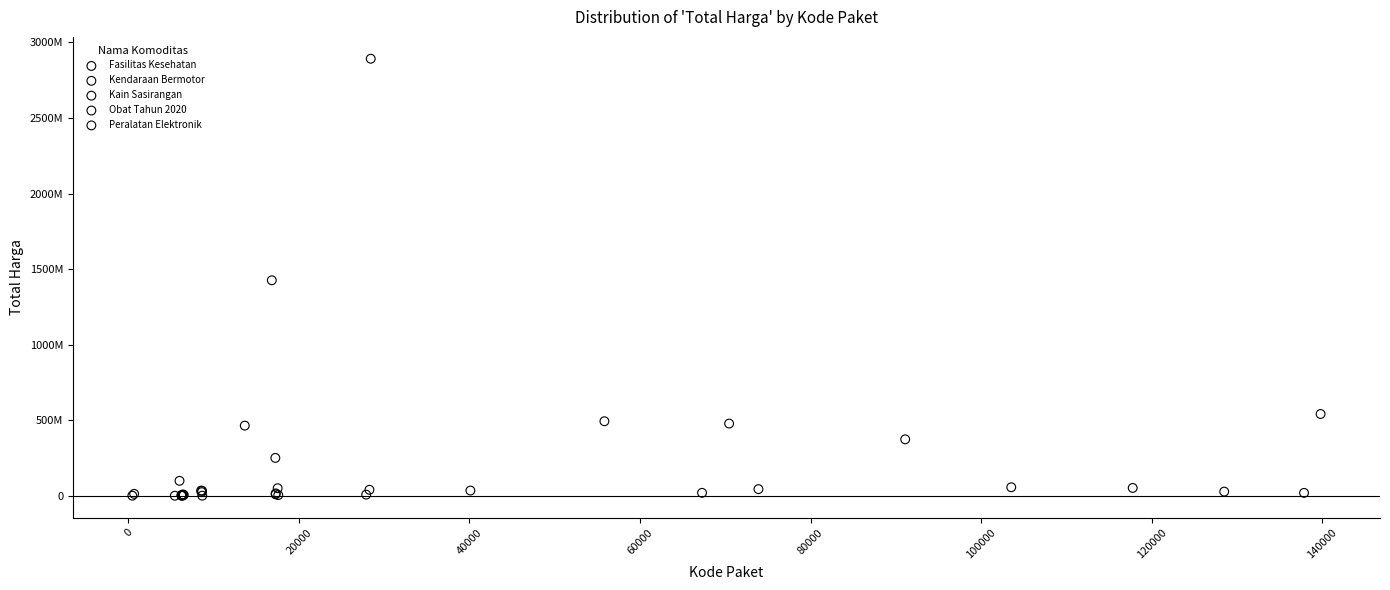

What are all the series names shown in the legend?

Fasilitas Kesehatan, Kendaraan Bermotor, Kain Sasirangan, Obat Tahun 2020, Peralatan Elektronik